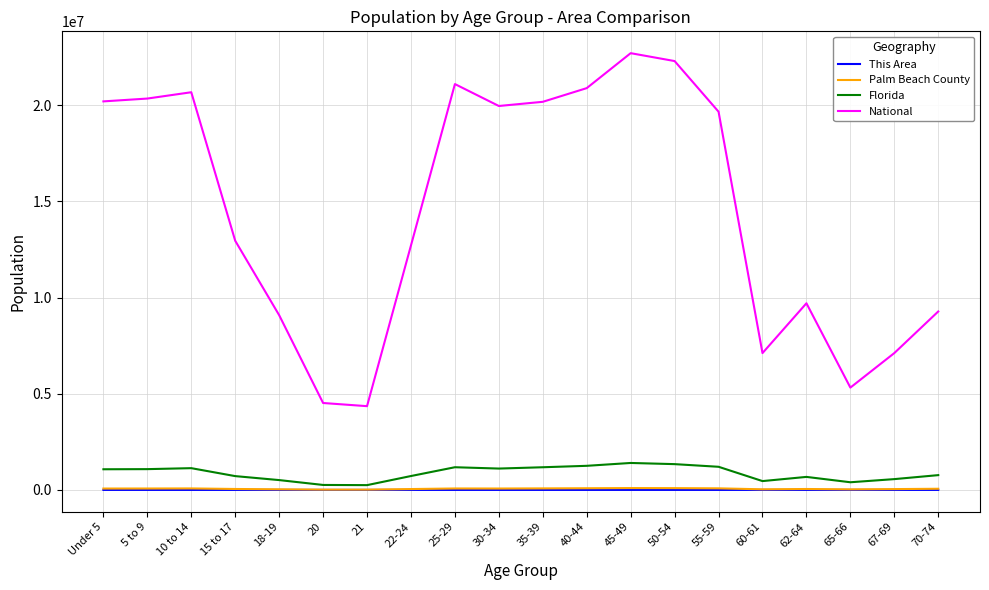

What is the minimum value shown in the chart?

39